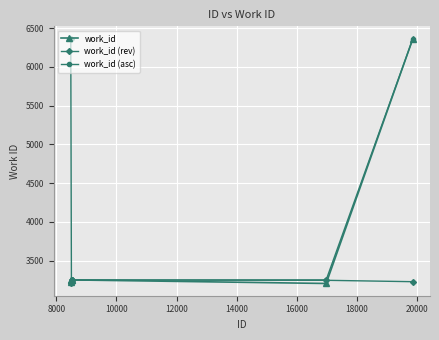

What is the minimum value shown in the chart?

3206